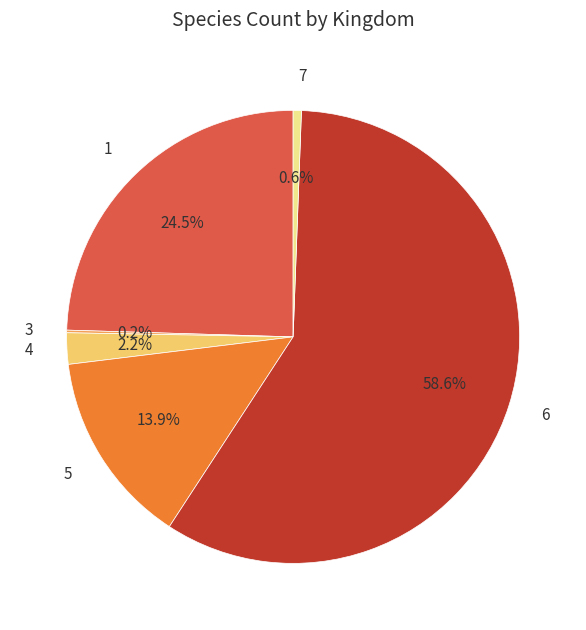

Which category accounts for the majority?

6